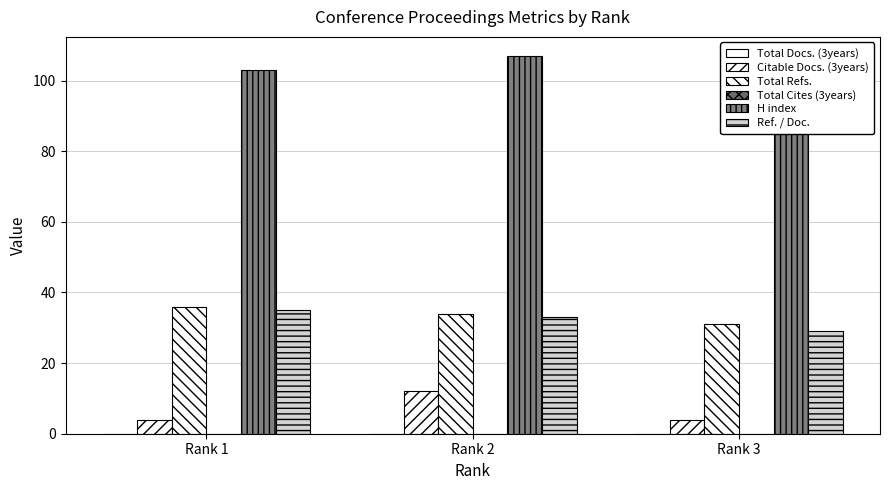

Where does the Total Refs. series first go above 34?

Rank 1